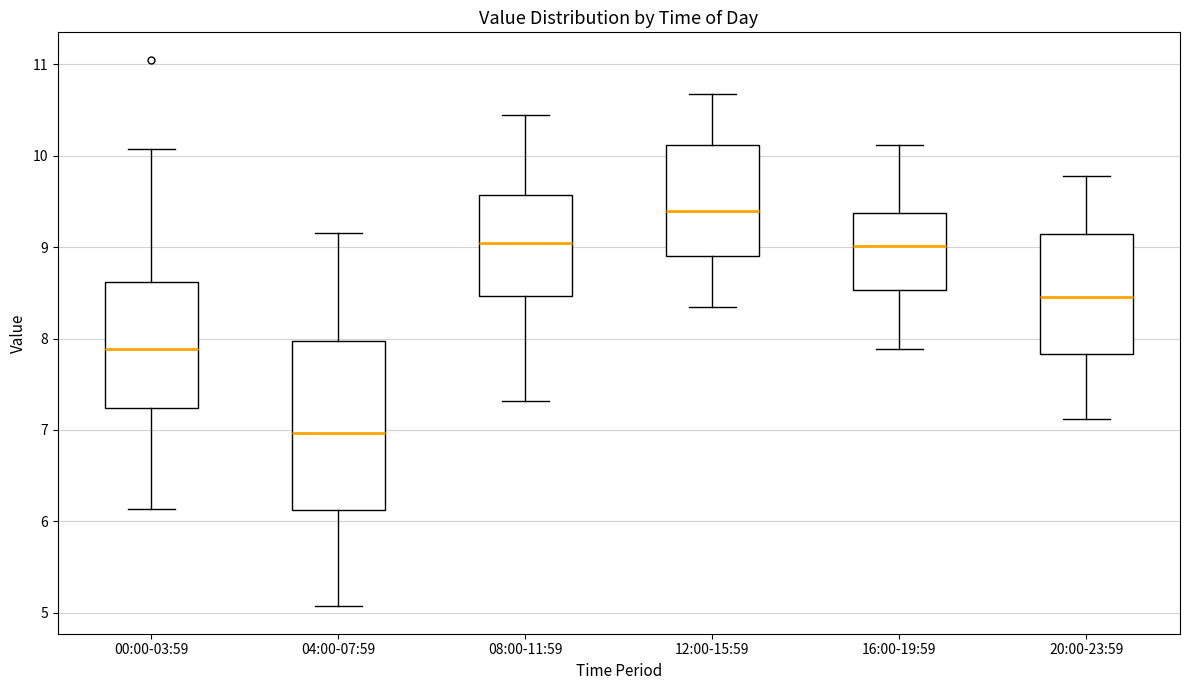

Which box is the tallest, from its lower edge to its upper edge?

04:00-07:59